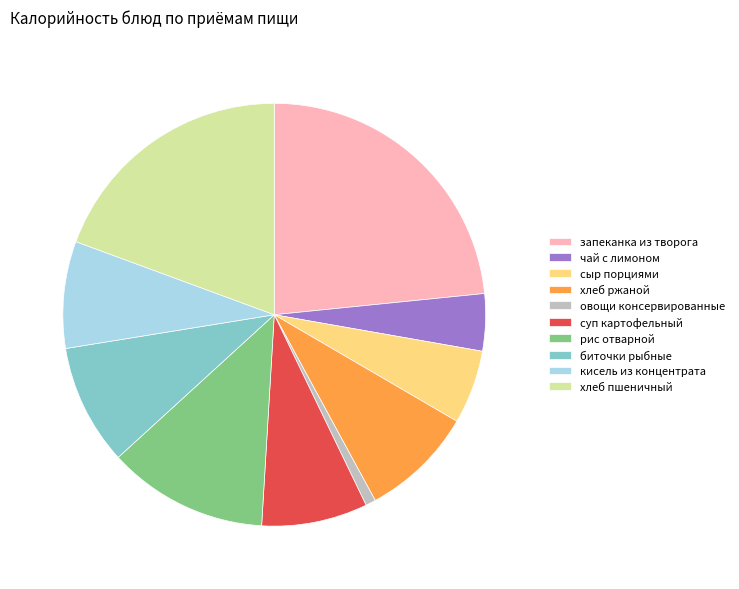

Is the sum of запеканка из творога and хлеб ржаной greater than half?

No